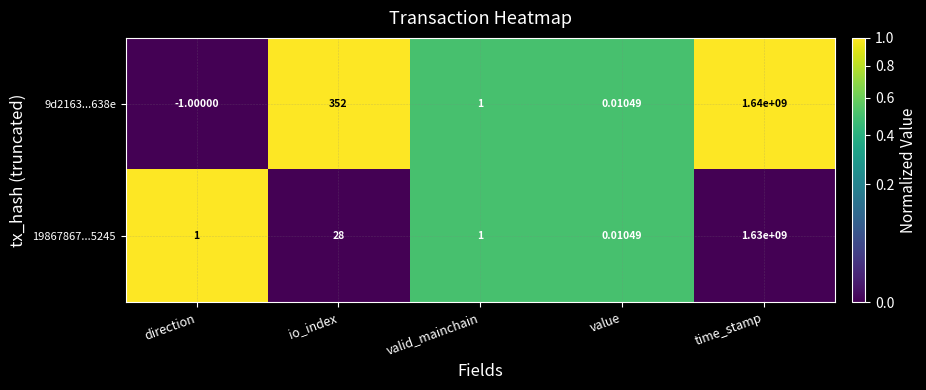

Is the value of 9d2163...638e at time_stamp greater than the value of 19867867...5245 at time_stamp?

Yes